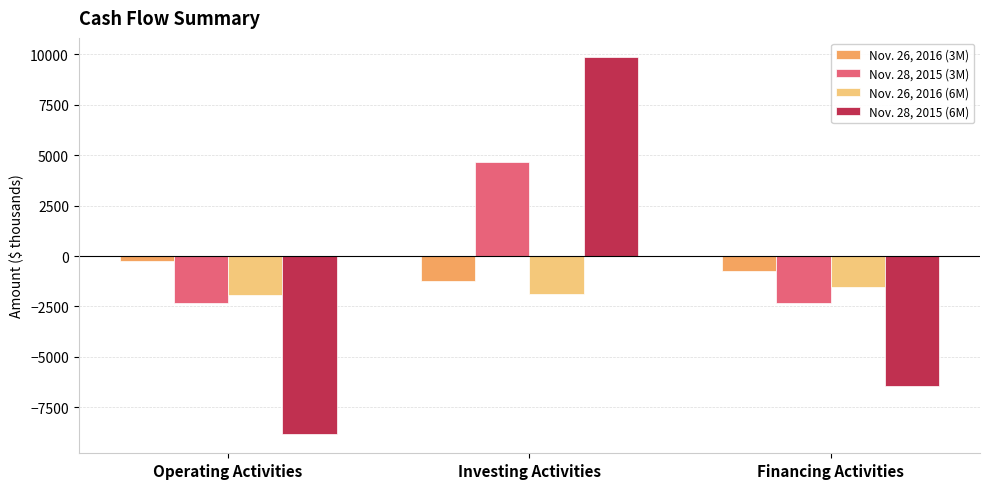

How many bars are there in each group?

4